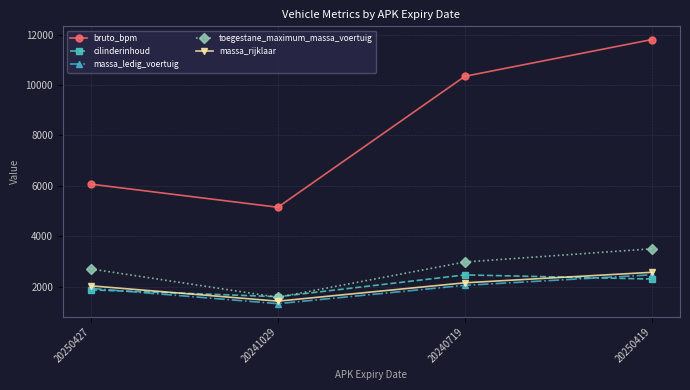

Is it true that cilinderinhoud equals 1598 at 20241029?

True